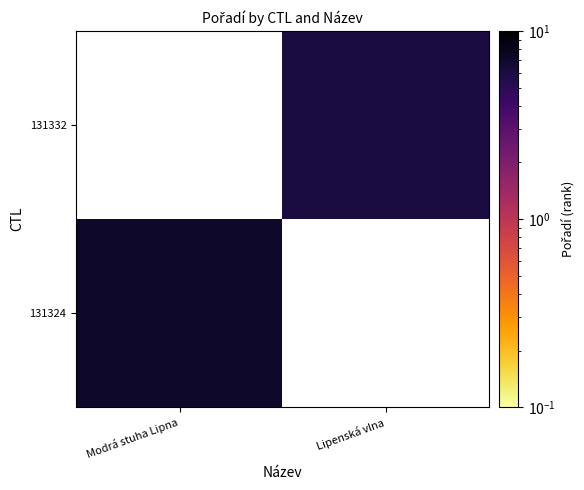

At which label does 131324 reach its peak?

Modrá stuha Lipna